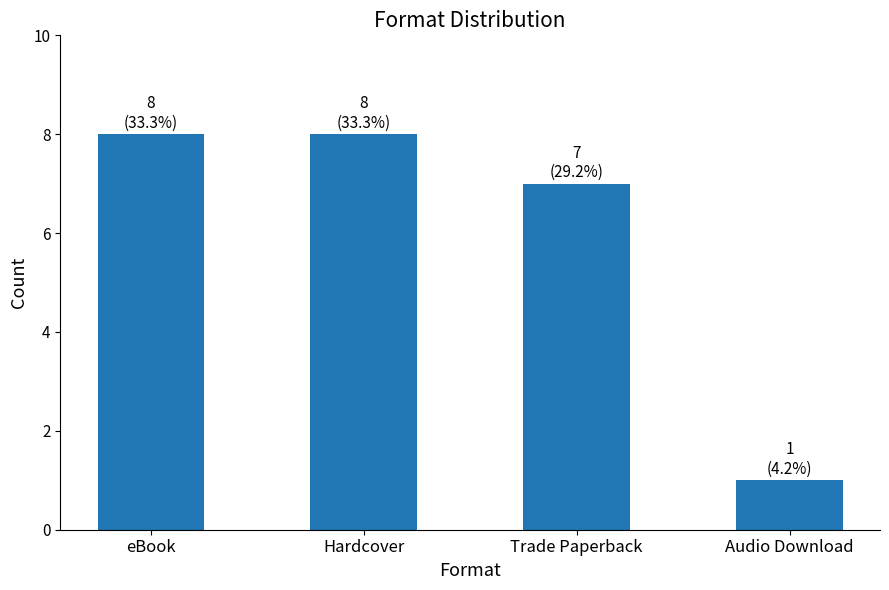

Reading left to right, extract all data points from this chart.

8	8	7	1